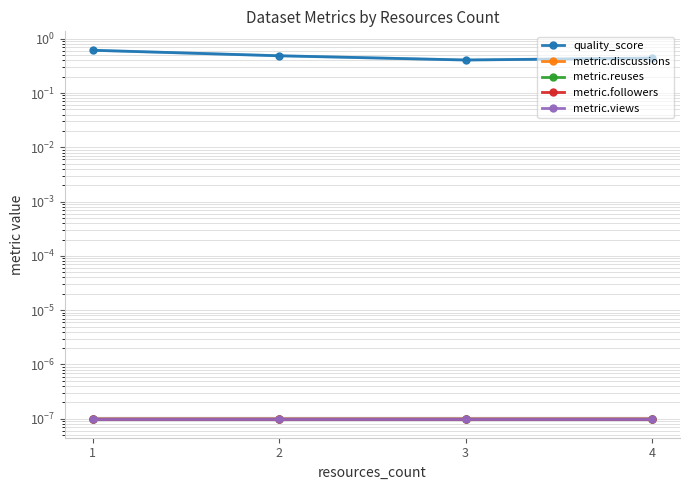

How many lines are shown in the chart?

5